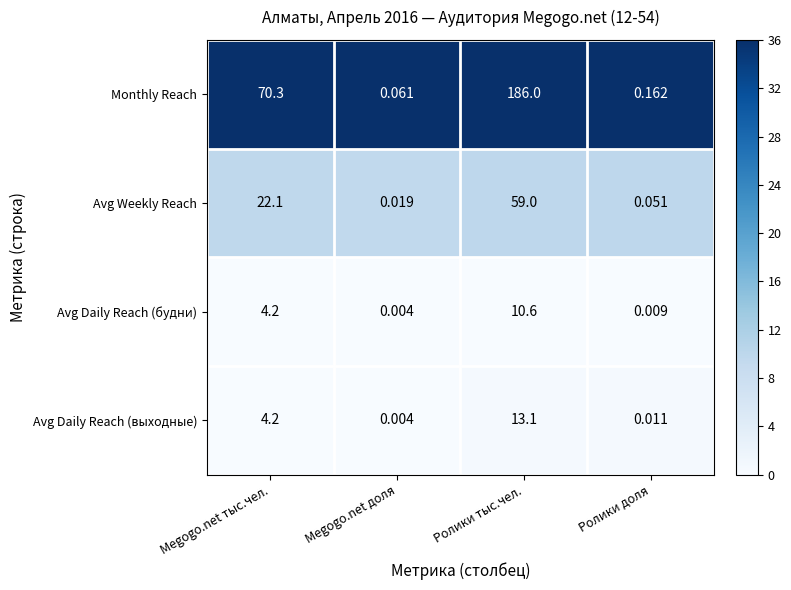

At which category does the chart reach its peak across all series?

Ролики тыс.чел.